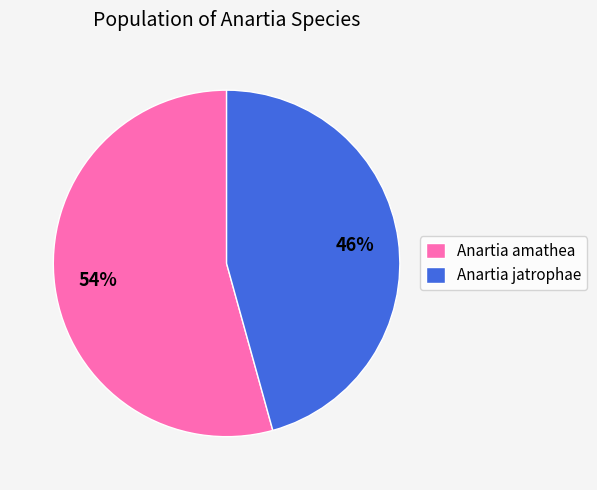

Is it true that Anartia amathea is 54% of the pie?

True